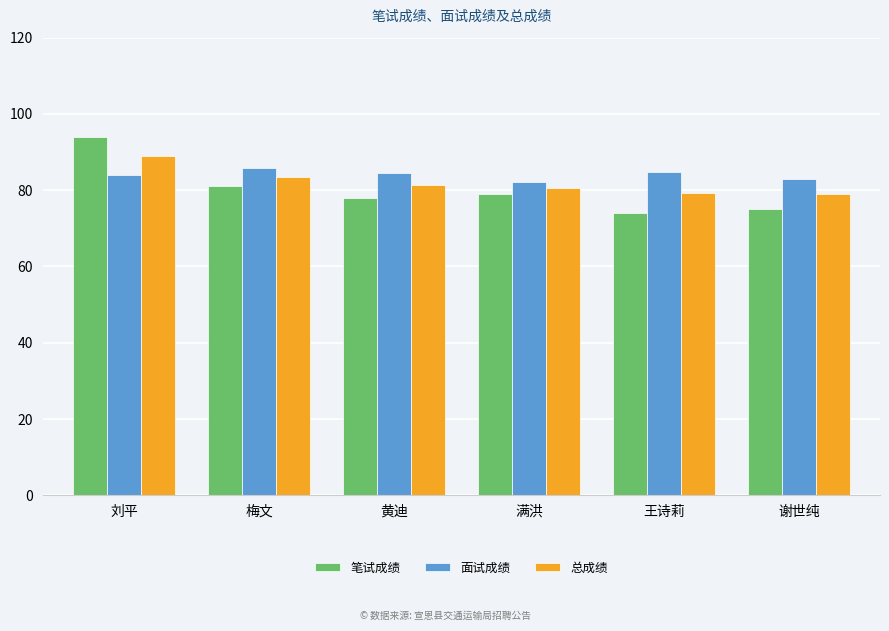

What is the average value of the 面试成绩 series?

84.0